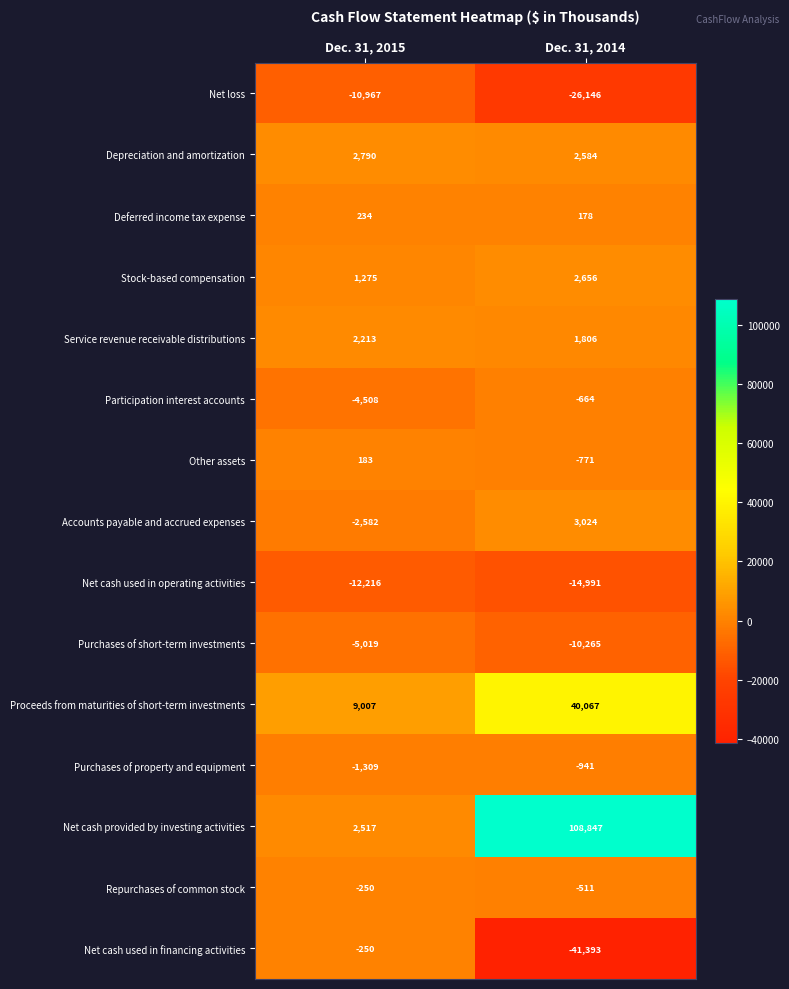

What is the minimum value shown in the chart?

-41393